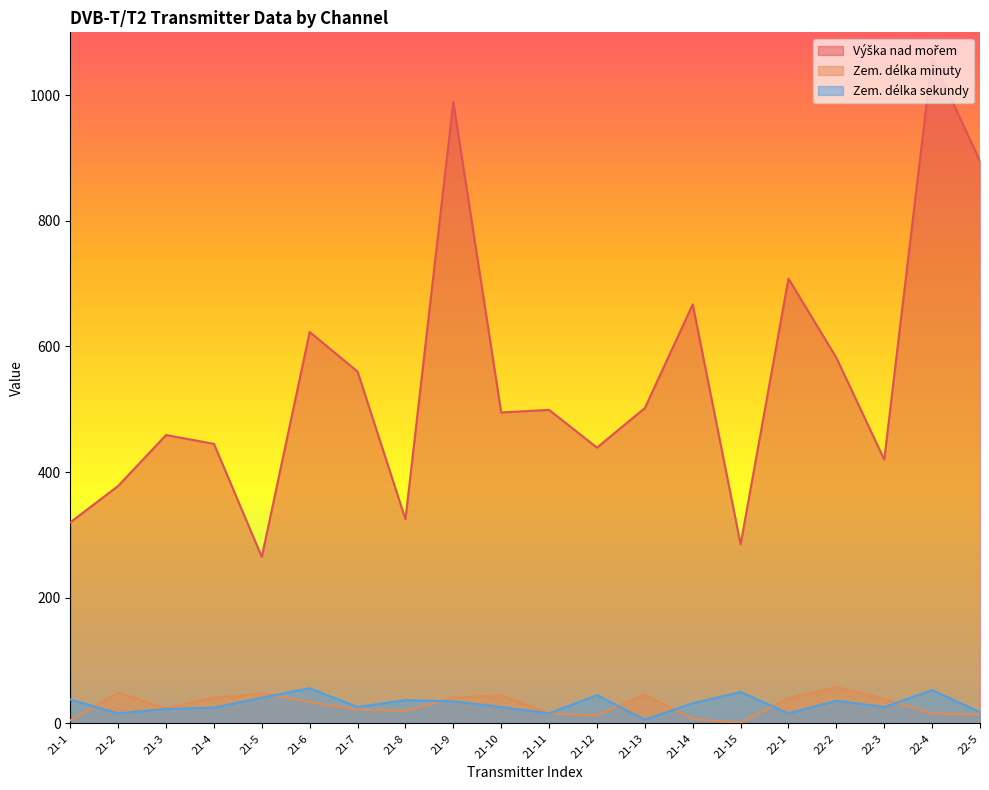

Where does the Zem. délka minuty series first go above 34?

21-2